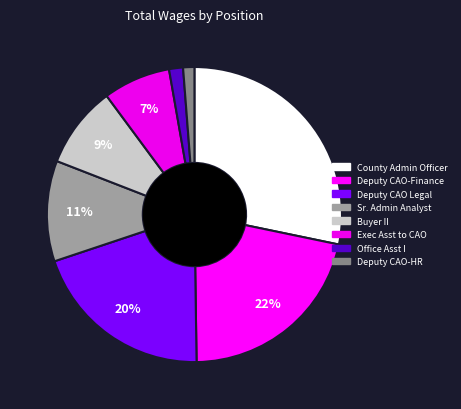

Count the number of slices in the pie.

8